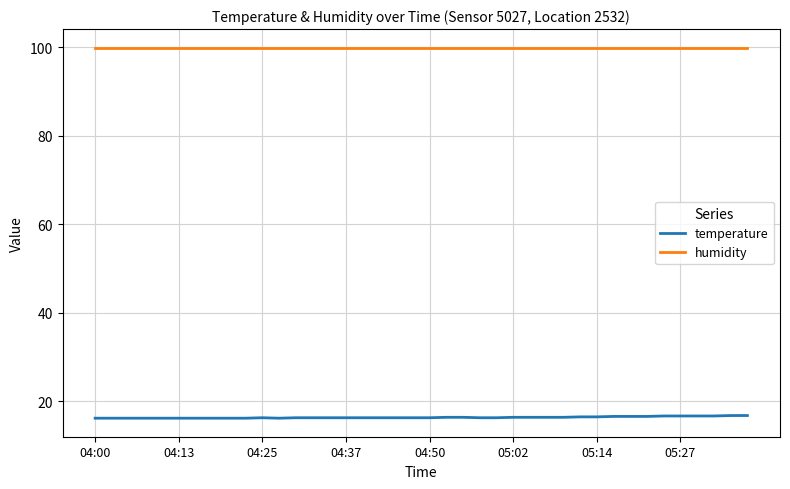

What is the minimum value for temperature?

16.2